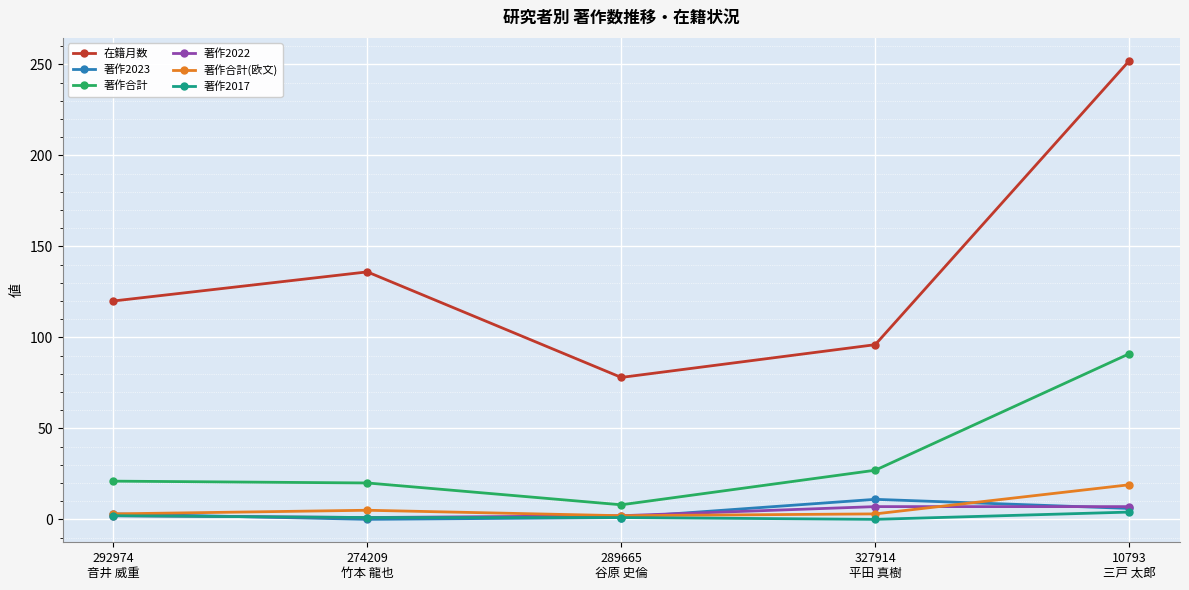

At which label is 著作2023 closest to 5?

10793
三戸 太郎